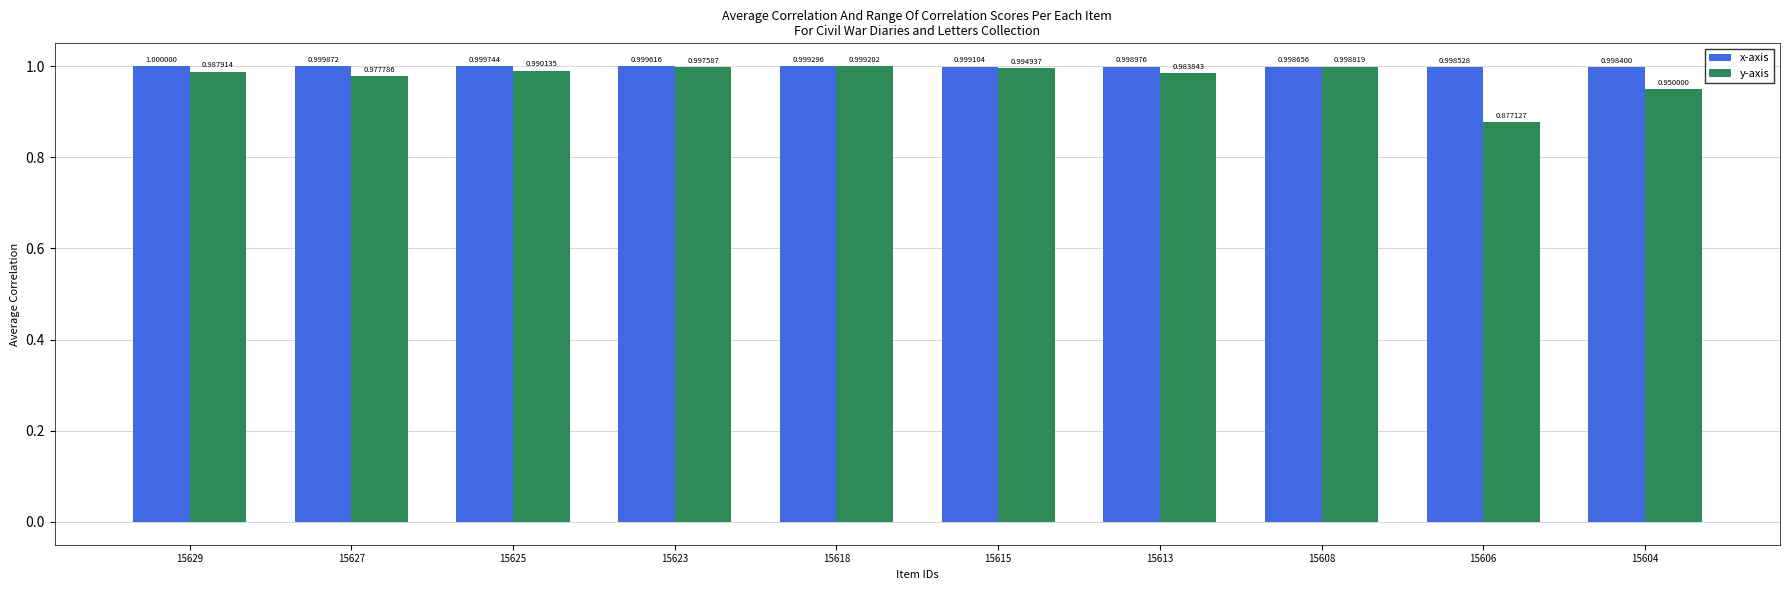

What is the total value across all series at 15604?

1.9